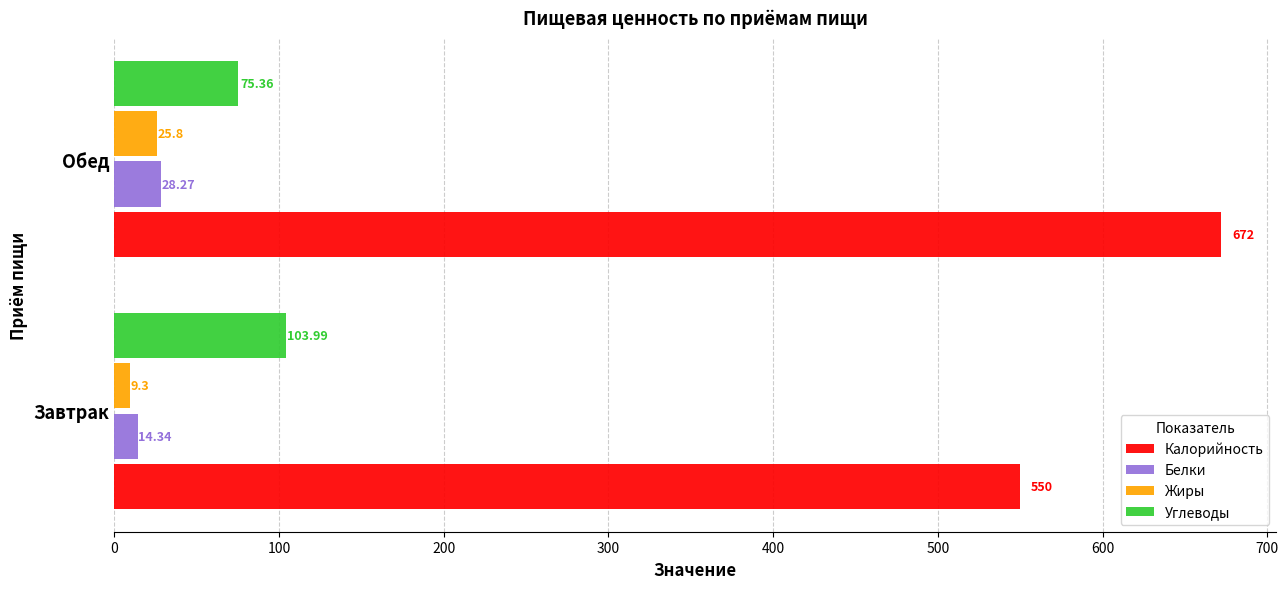

What is the sum of all Жиры values?

35.1